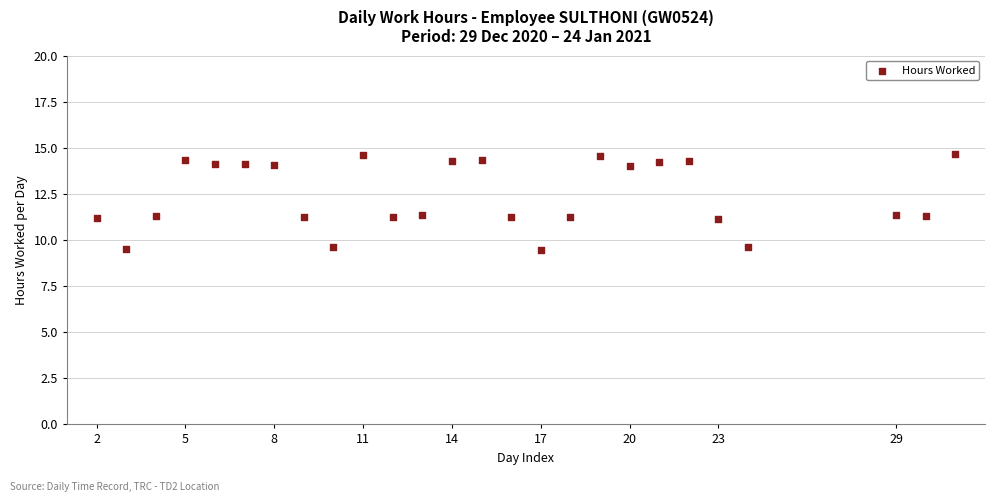

What is the range of X values (max minus min)?

29.0